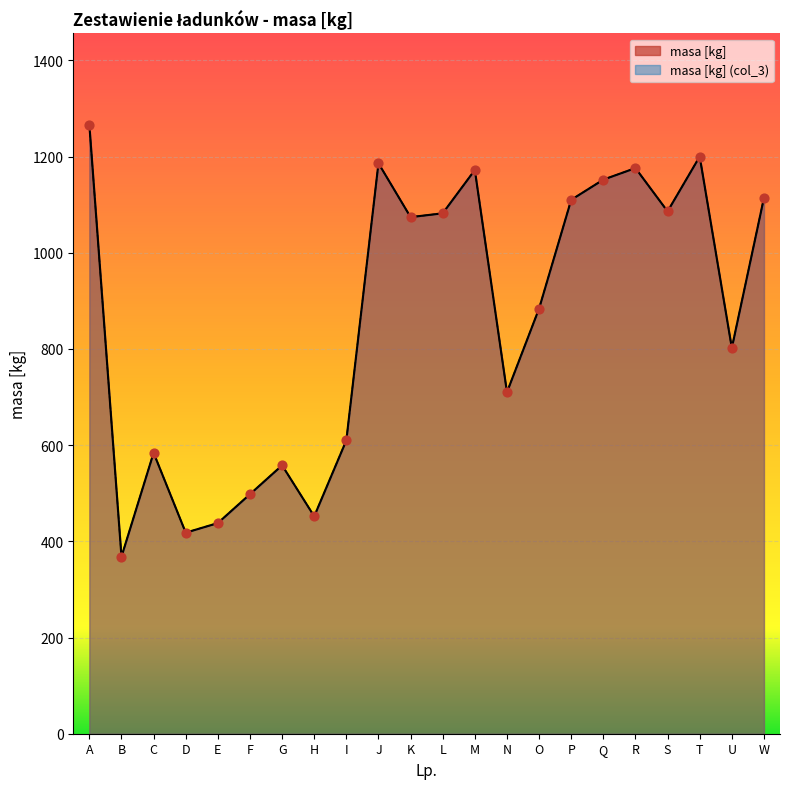

At how many categories does at least one series exceed 1002?

11